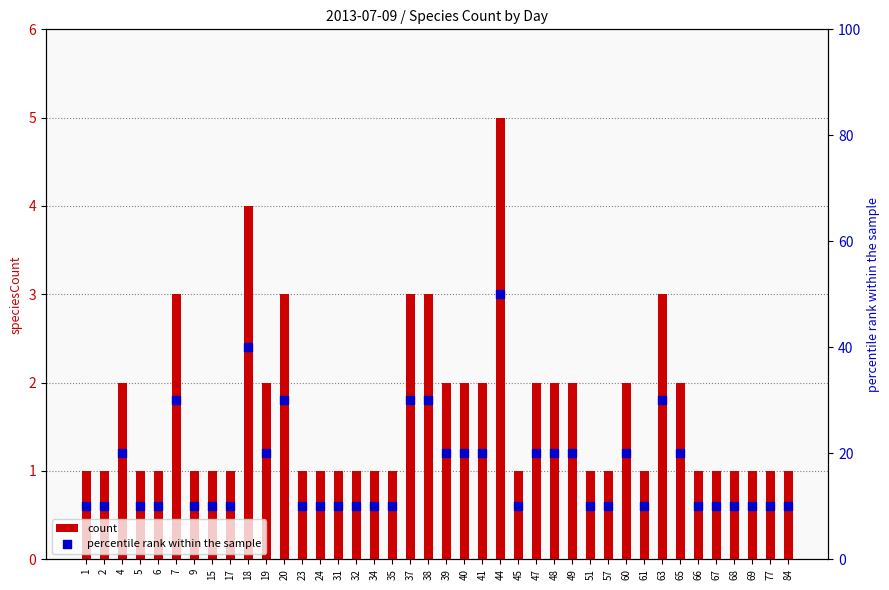

What are all the series names shown in the legend?

count, percentile rank within the sample